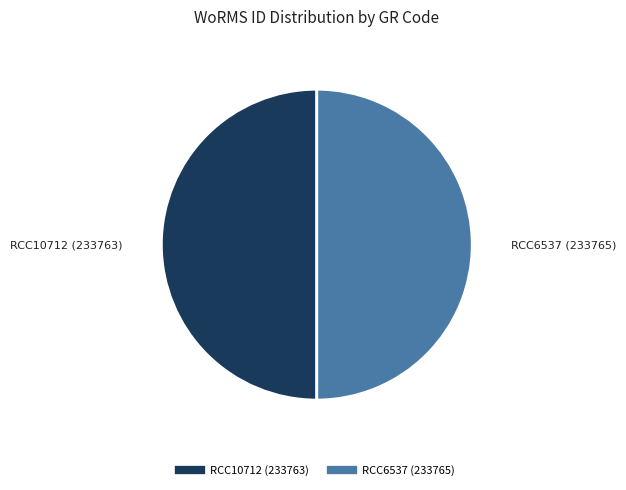

The RCC6537 slice represents 38% of the pie. True or false?

False